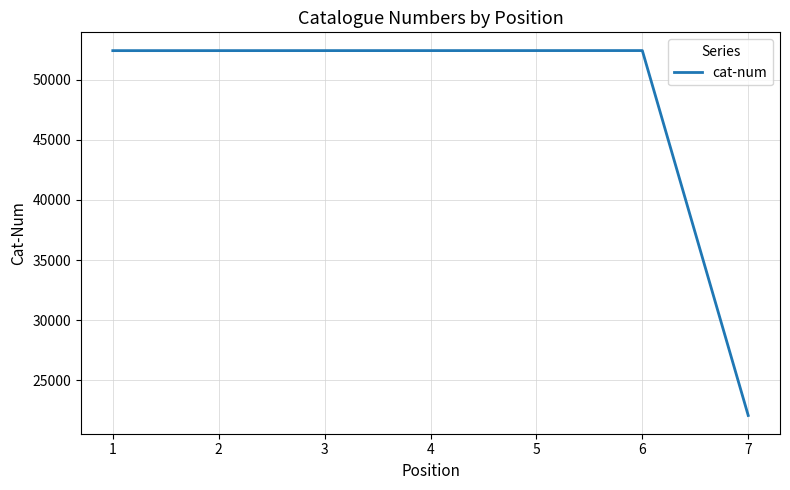

What is the greatest value displayed?

52406